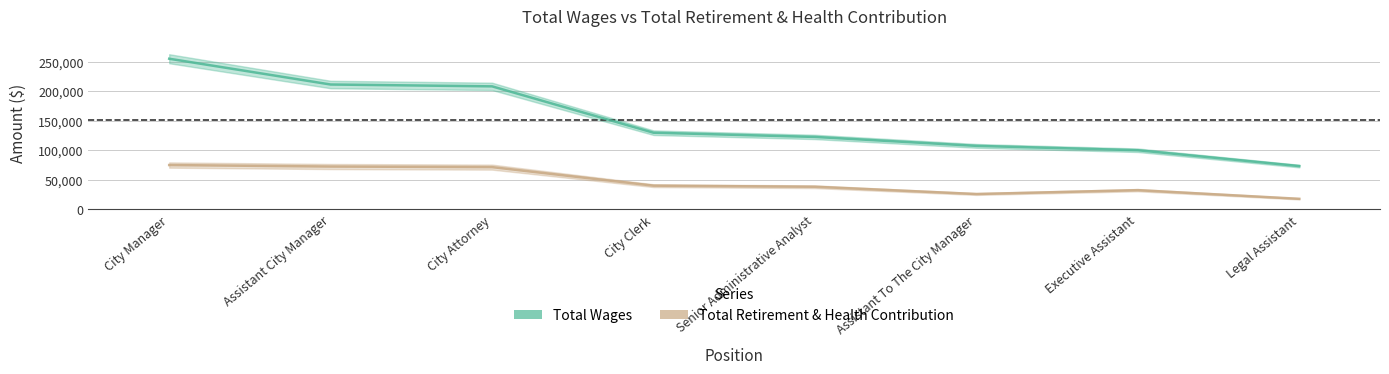

True or false: Total Wages and Total Retirement & Health Contribution cross at least once.

False